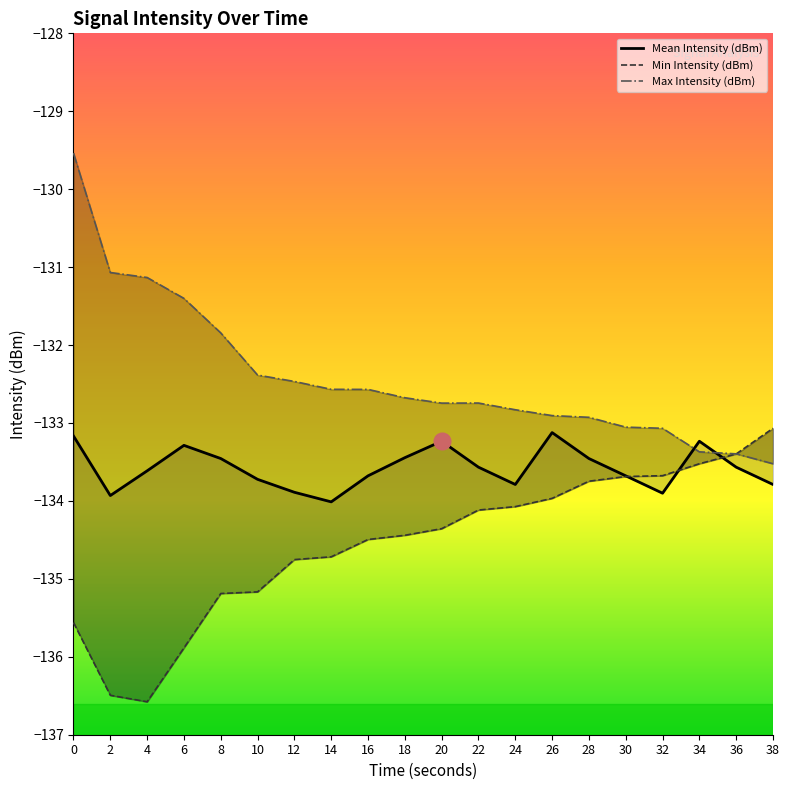

What is the maximum value shown in the chart?

-129.5